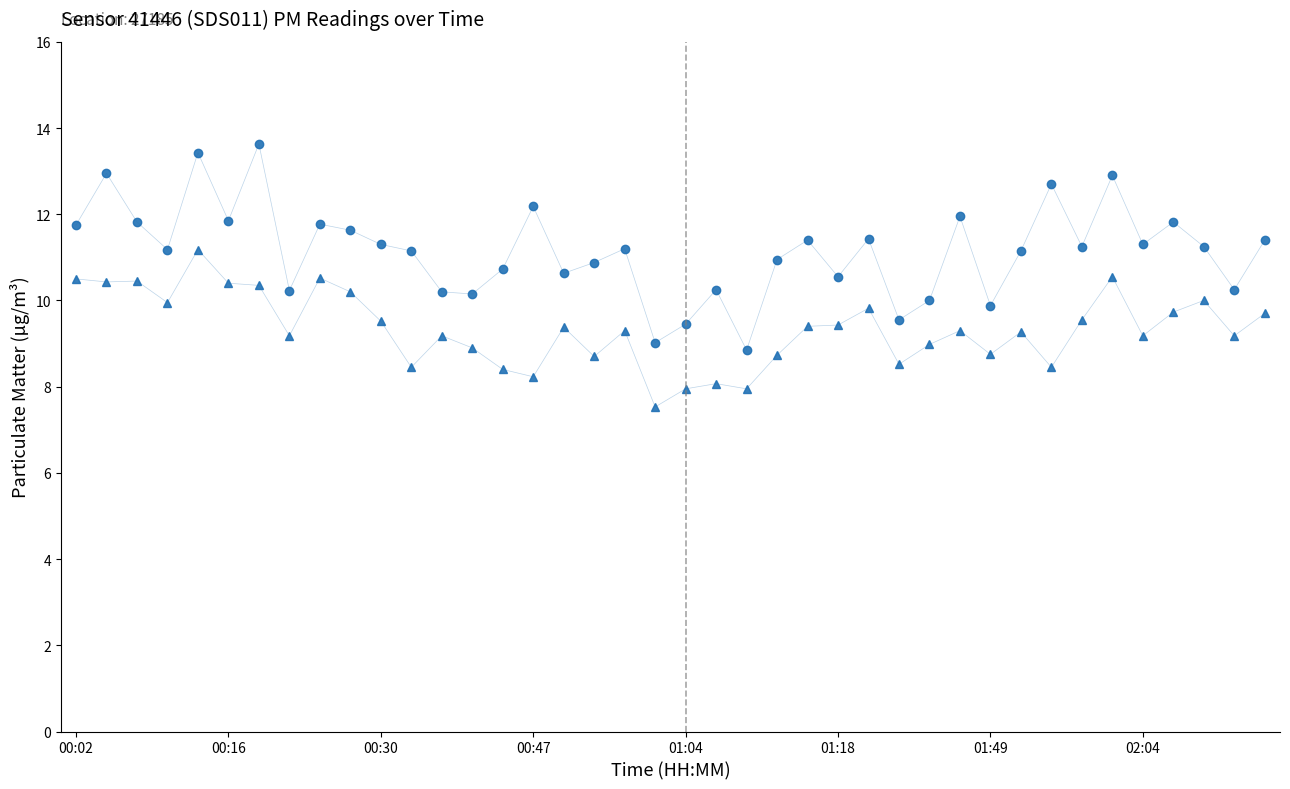

True or false: P2 has more than 0 interior local peaks.

True